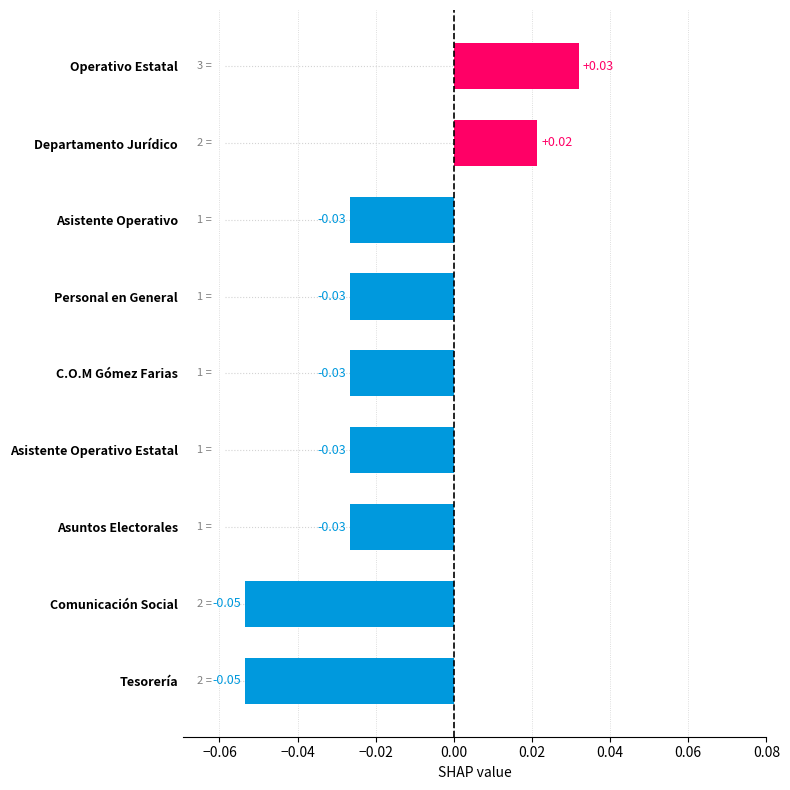

Count the number of data series in this chart.

1